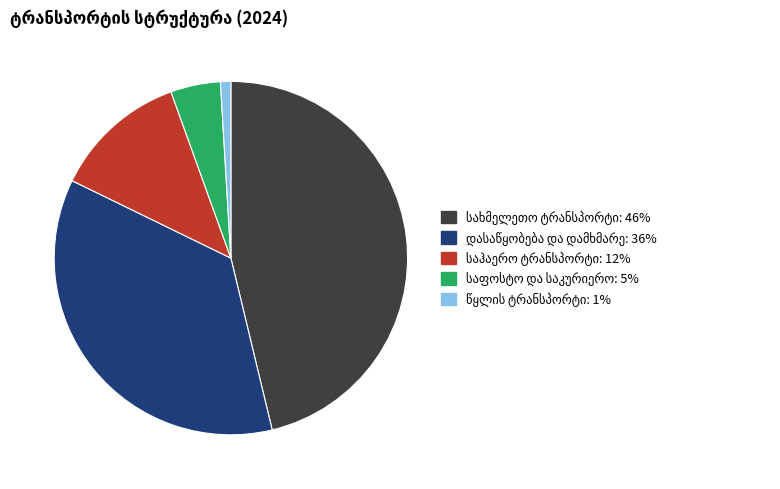

Is there a majority slice in this chart?

No